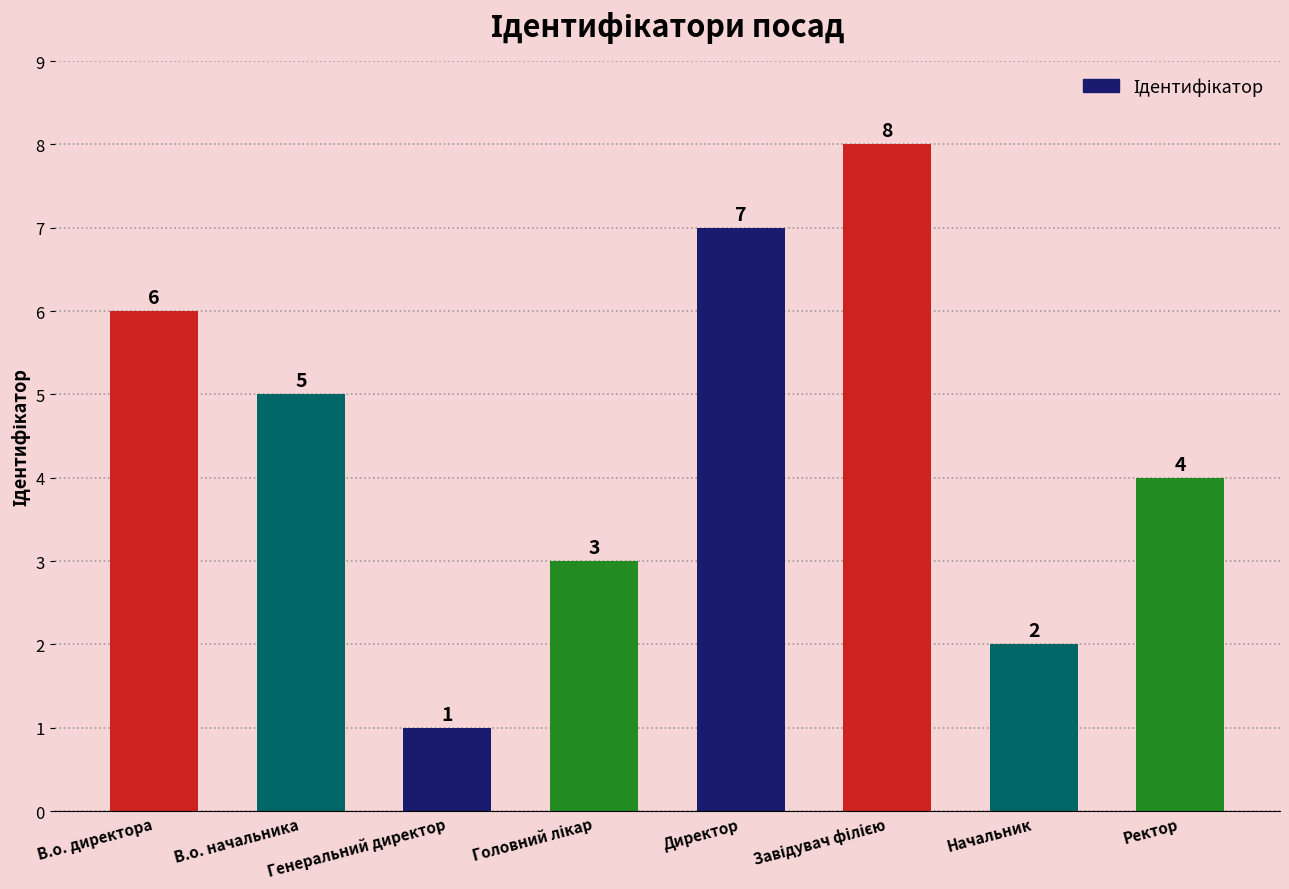

What is the difference between the maximum and minimum values?

7